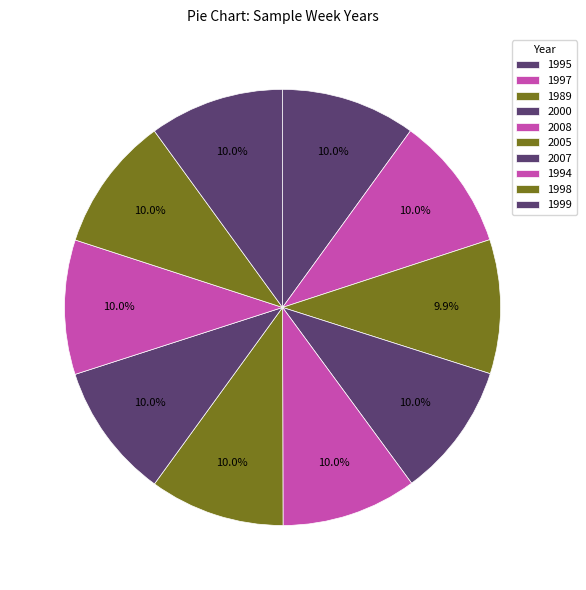

What is the change in value from 1994 to 1999?

+5